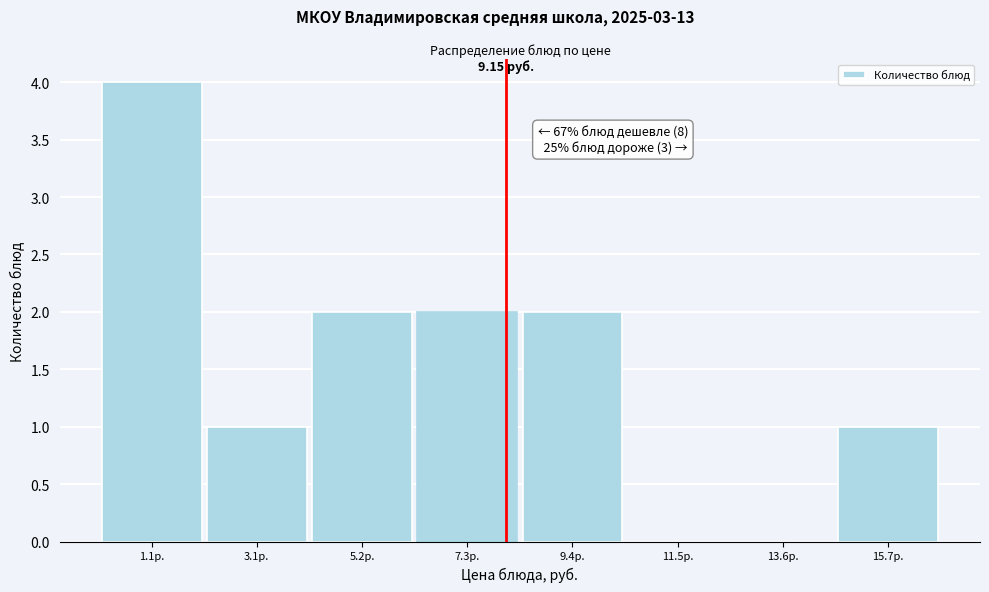

What is the sum of the values at 1.1р. and 5.2р.?

6